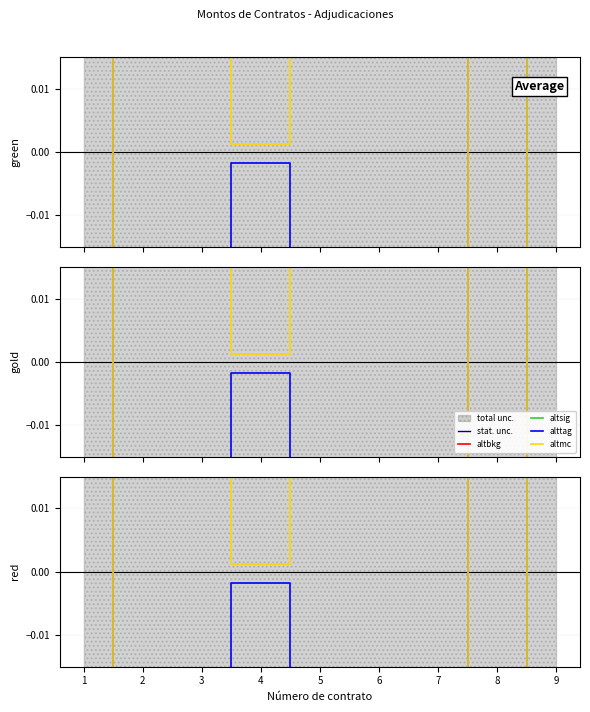

What is the sum of all altbkg values?

0.7